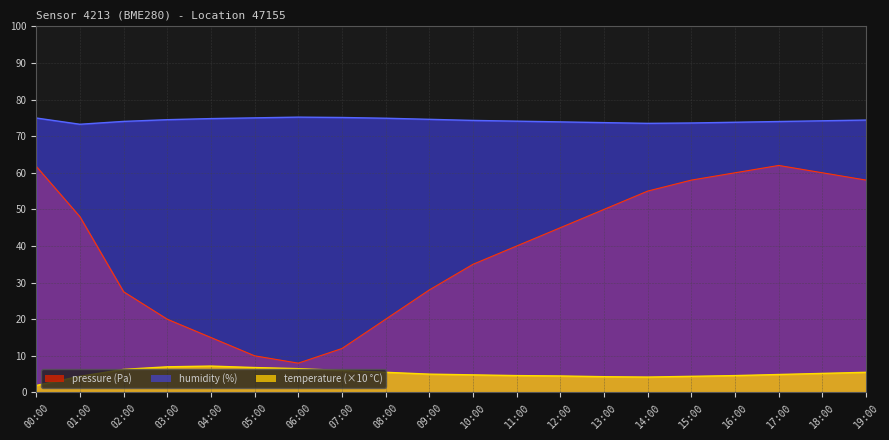

What is the difference between the highest and lowest values at 03:00?

67.5